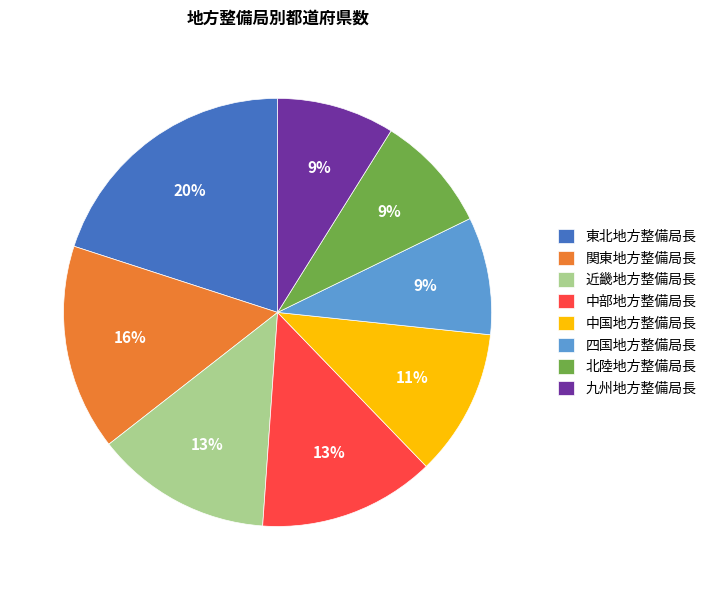

Which category has the biggest portion of the pie?

東北地方整備局長